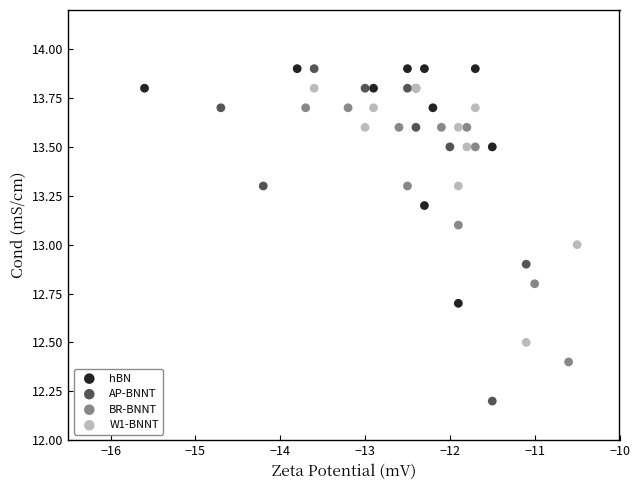

Which series reaches the minimum Y coordinate?

AP-BNNT